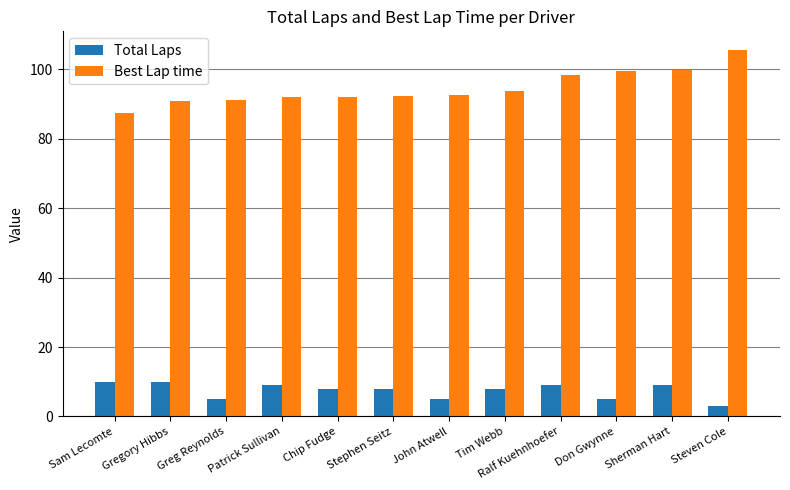

At how many categories does at least one series exceed 88?

11